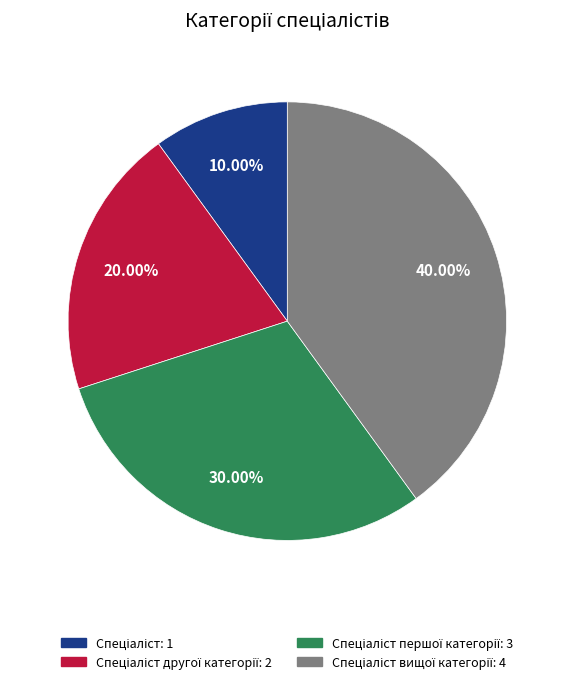

Is there a majority slice in this chart?

No